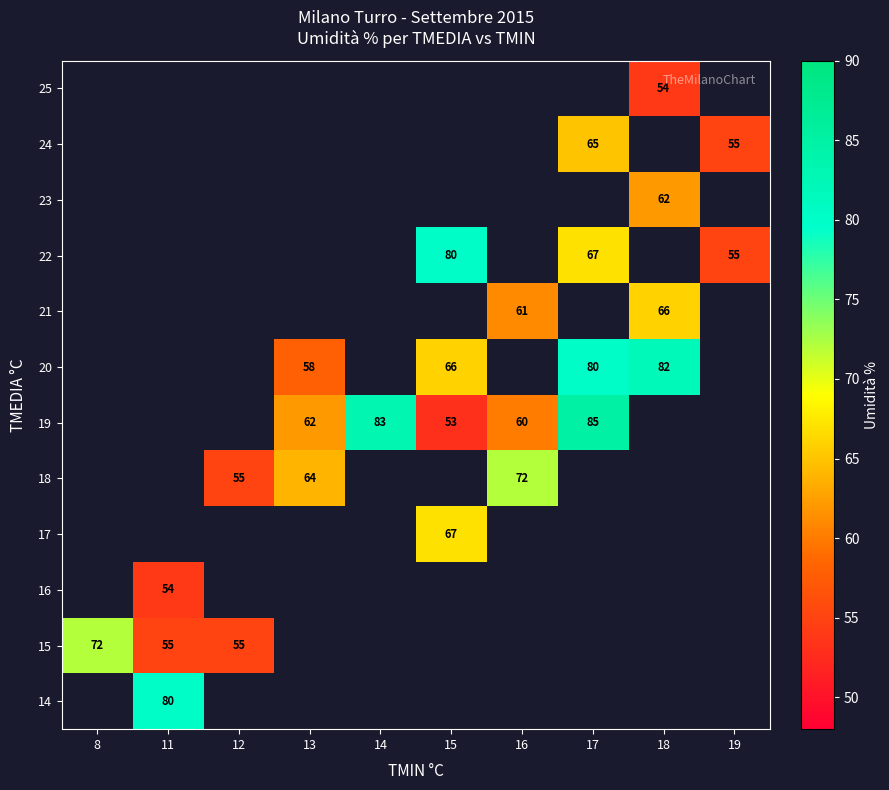

Is it true that 14 equals 23 at 11?

False